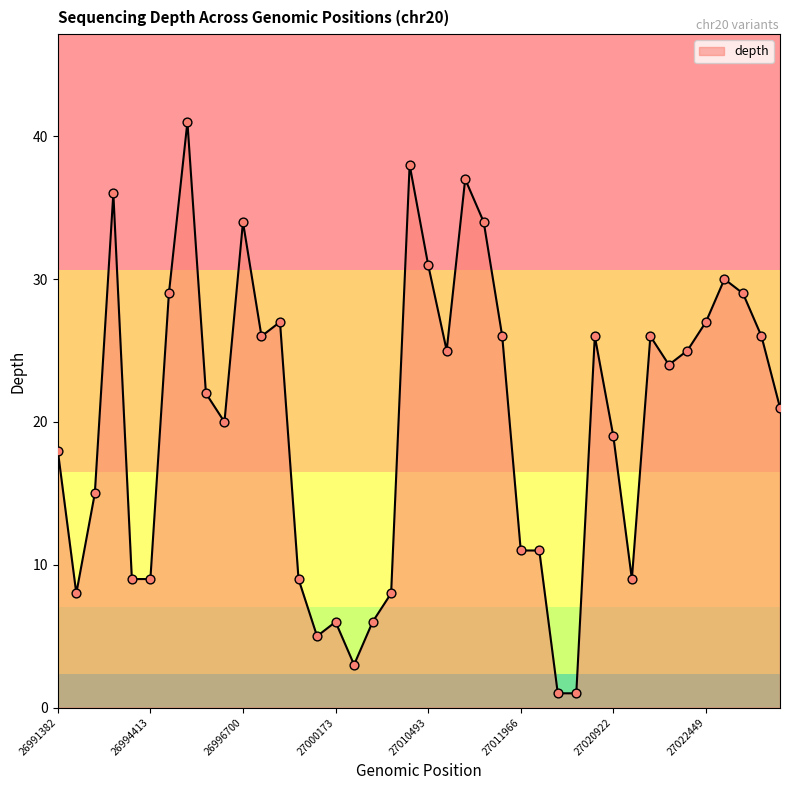

What is the maximum value shown in the chart?

41